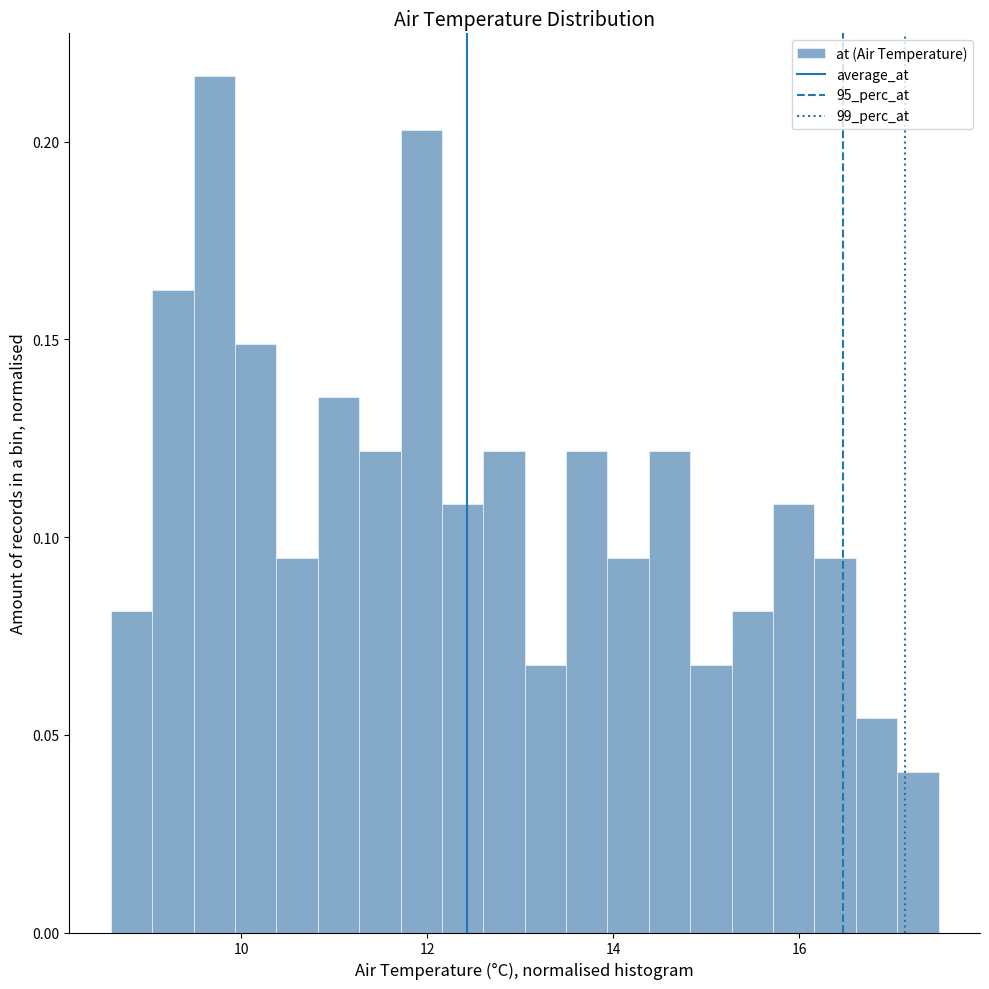

Around what value on the x-axis is the tallest bar? Give the approximate position of its centre, as read against the axis.

9.8